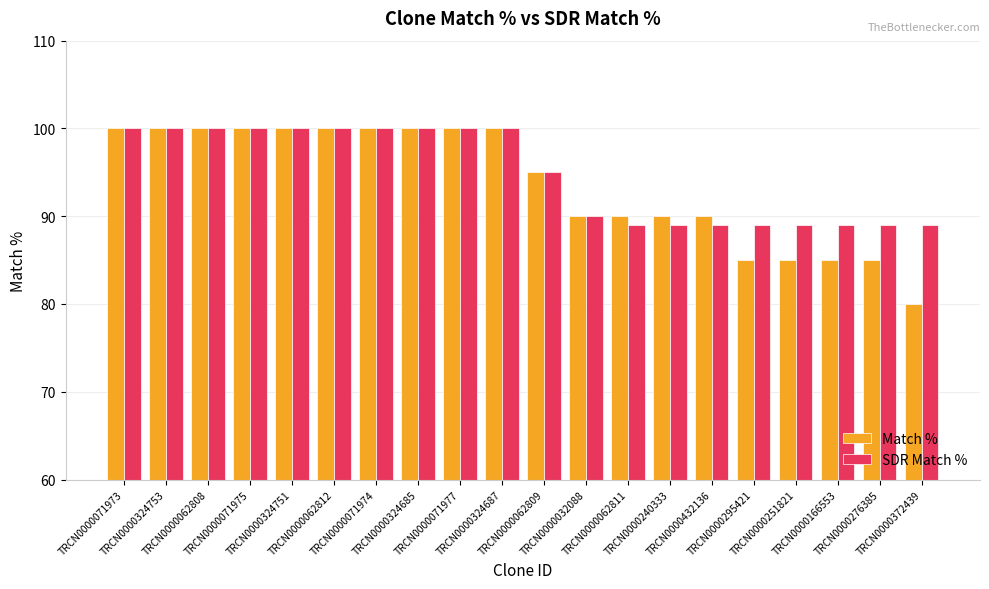

Reading right to left, list all the values displayed in this chart.

Match %: 80	85	85	85	85	90	90	90	90	95	100	100	100	100	100	100	100	100	100	100
SDR Match %: 89	89	89	89	89	89	89	89	90	95	100	100	100	100	100	100	100	100	100	100